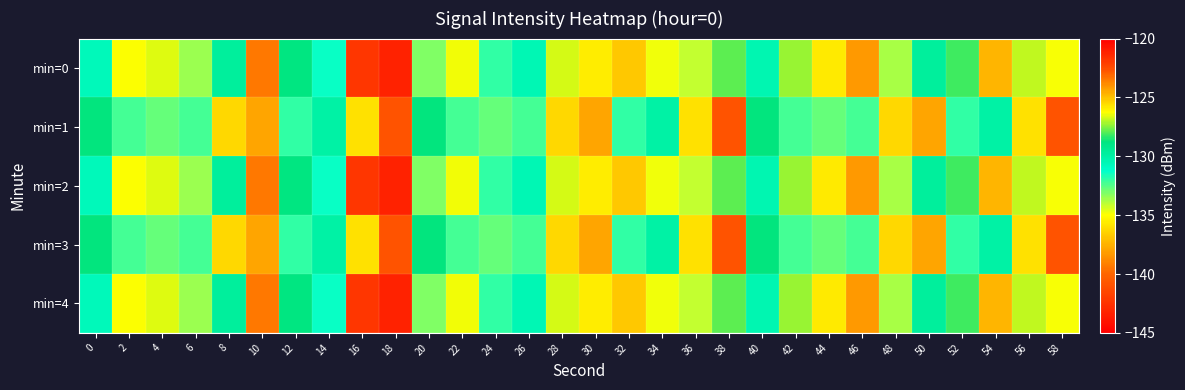

At which category is the sum across all series the highest?

38